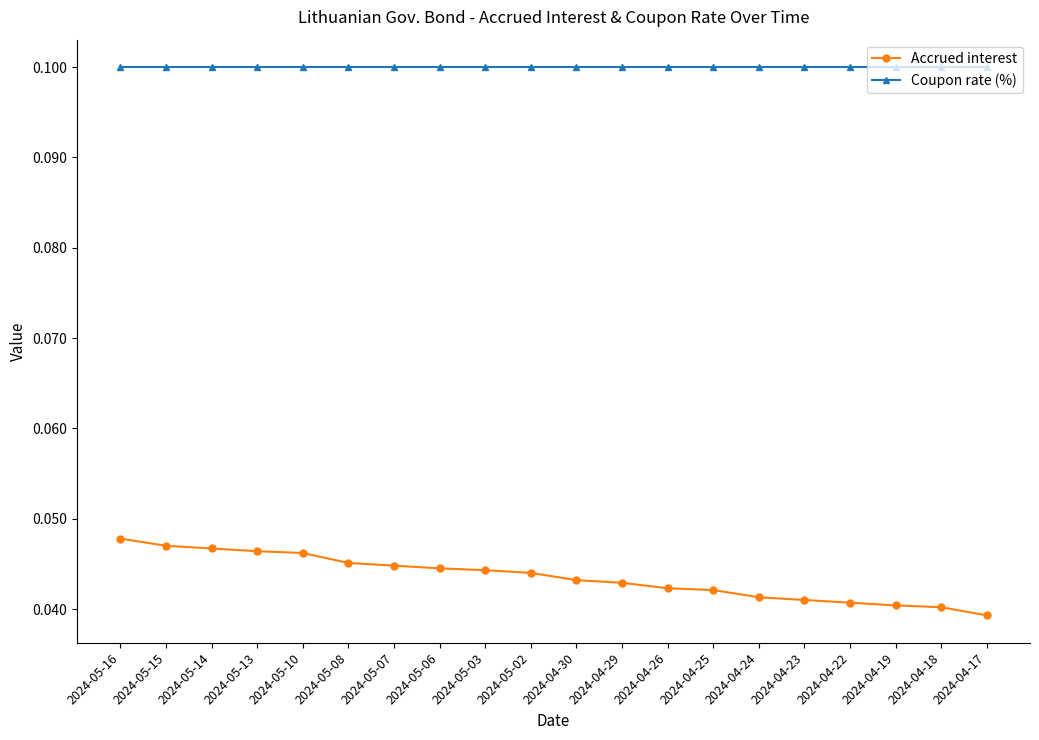

What position from the right is 2024-05-14?

18